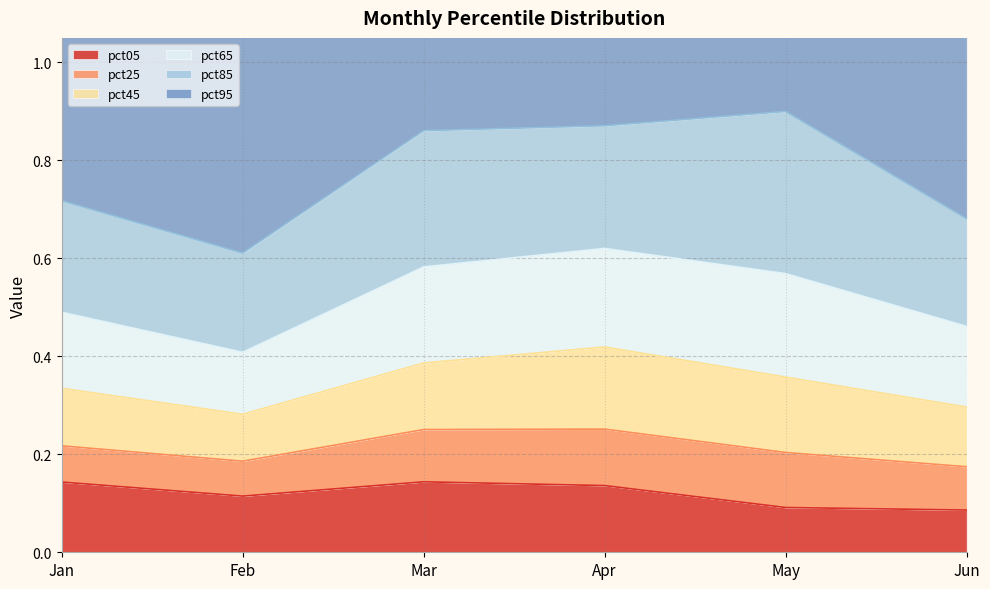

Reading right to left, extract all data points from this chart.

pct05: Jun=0.1	May=0.1	Apr=0.1	Mar=0.1	Feb=0.1	Jan=0.1
pct25: Jun=0.1	May=0.1	Apr=0.1	Mar=0.1	Feb=0.1	Jan=0.1
pct45: Jun=0.1	May=0.2	Apr=0.2	Mar=0.1	Feb=0.1	Jan=0.1
pct65: Jun=0.2	May=0.2	Apr=0.2	Mar=0.2	Feb=0.1	Jan=0.2
pct85: Jun=0.2	May=0.3	Apr=0.3	Mar=0.3	Feb=0.2	Jan=0.2
pct95: Jun=0.9	May=0.6	Apr=0.6	Mar=0.9	Feb=0.5	Jan=0.7